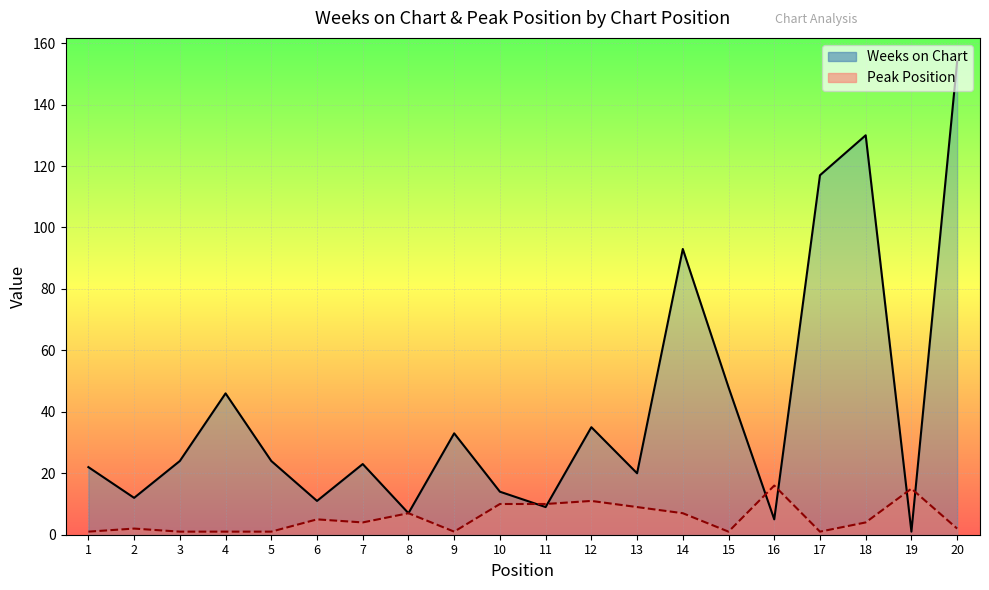

Reading left to right, transcribe all the data shown in this chart.

Weeks on Chart: 22	12	24	46	24	11	23	7	33	14	9	35	20	93	48	5	117	130	1	154
Peak Position: 1	2	1	1	1	5	4	7	1	10	10	11	9	7	1	16	1	4	15	2